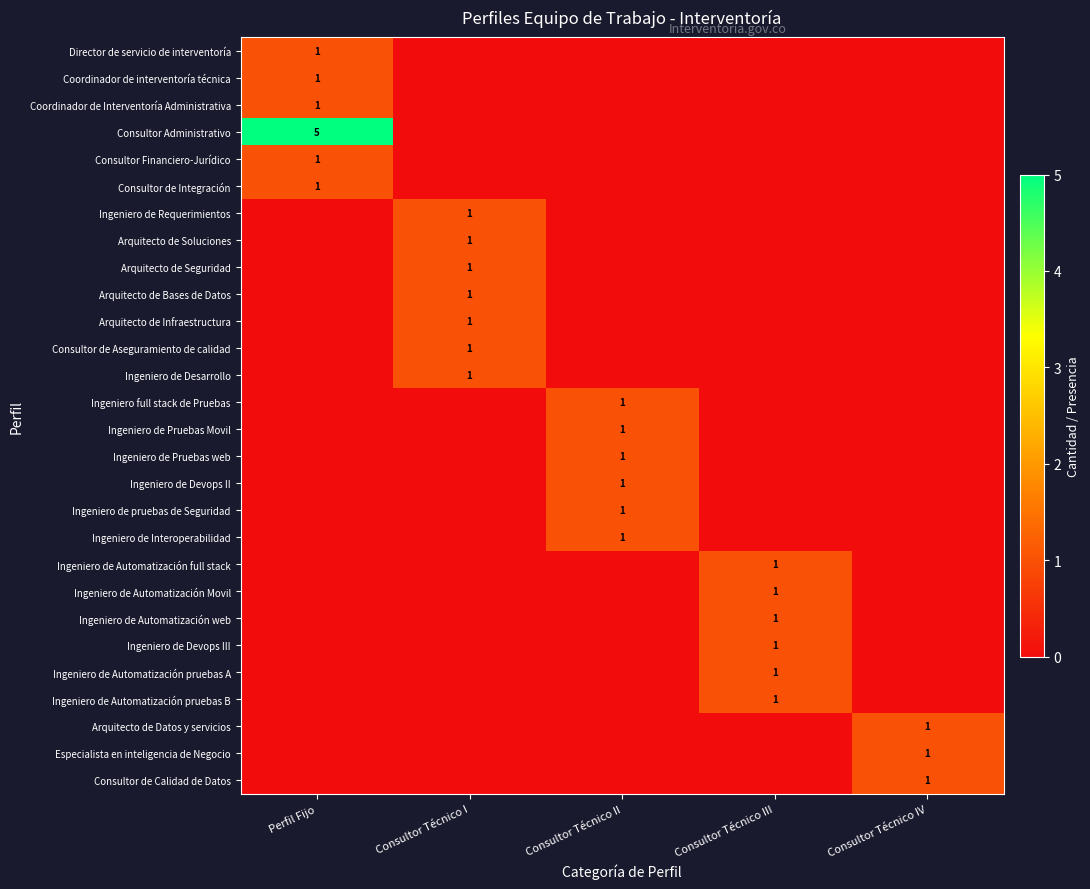

Is it true that Consultor Financiero-Jurídico equals 1 at Perfil Fijo?

True